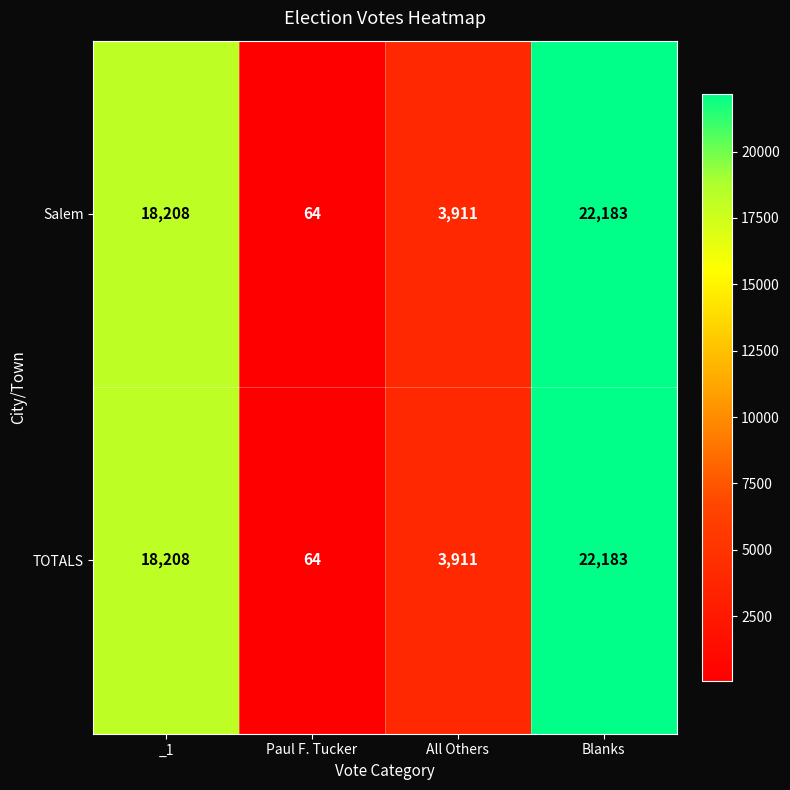

At which category does the chart reach its minimum across all series?

Paul F. Tucker